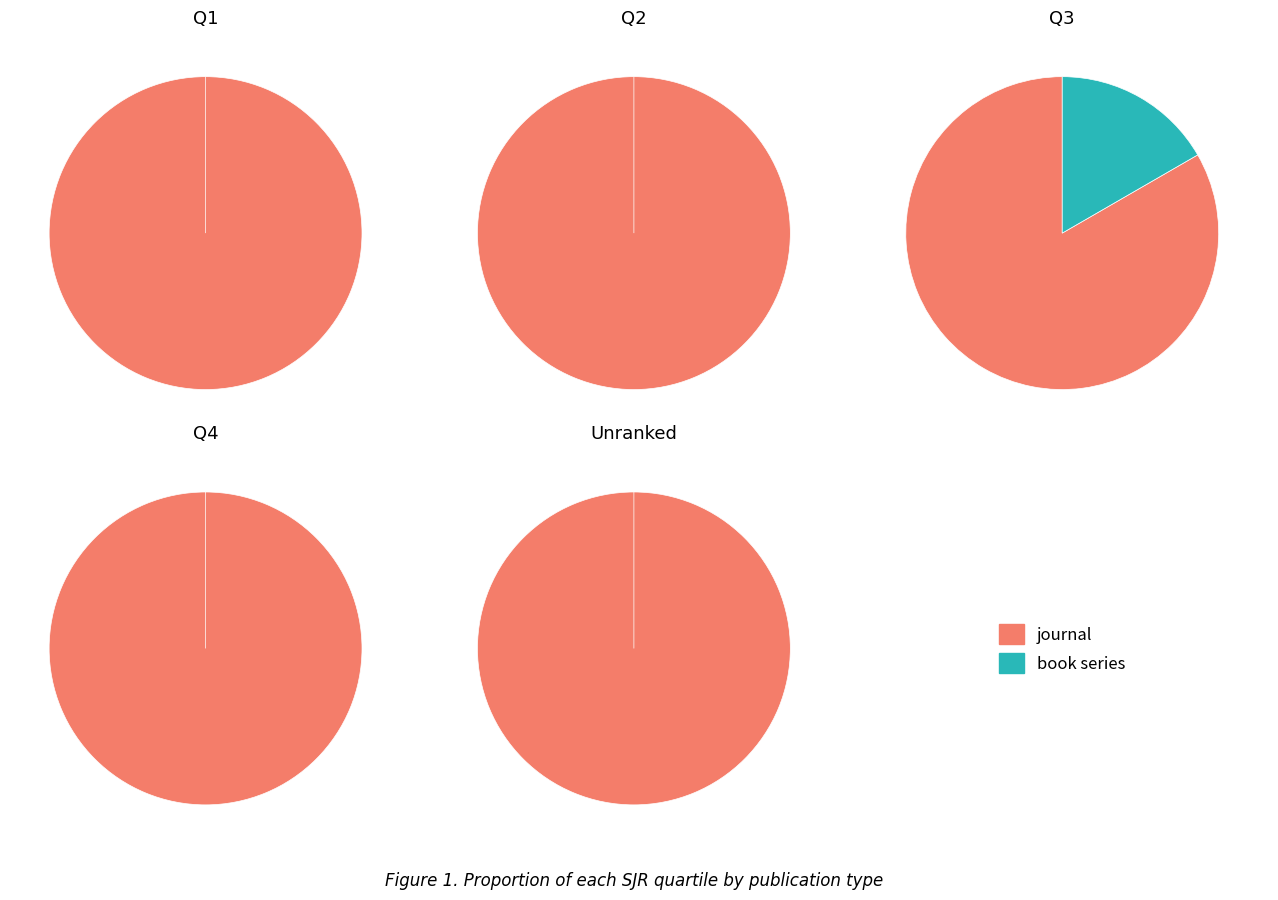

Which category has the smallest portion of the pie?

book series